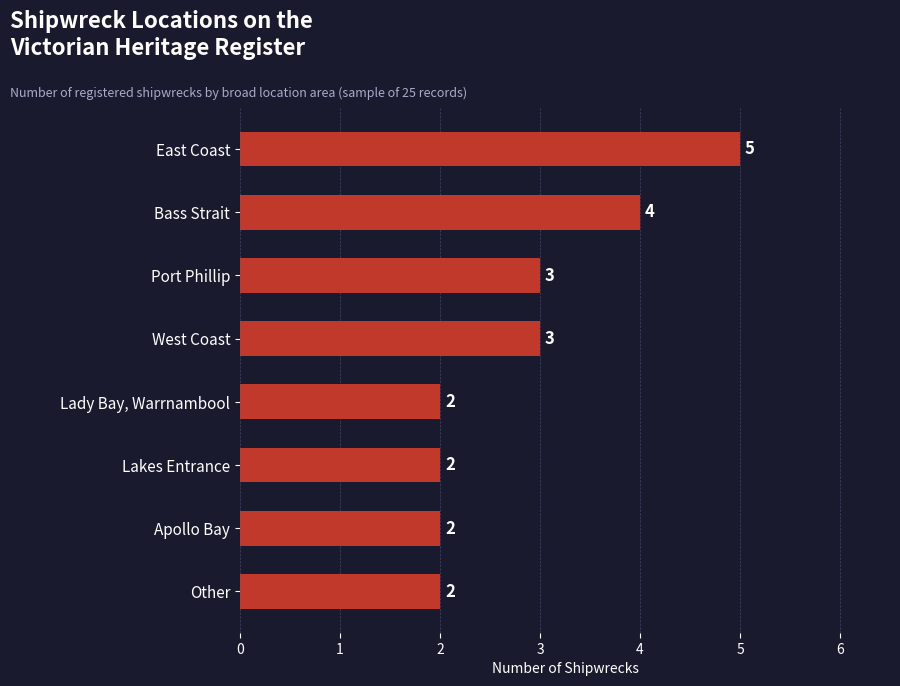

The value at Lady Bay, Warrnambool is 1. True or false?

False